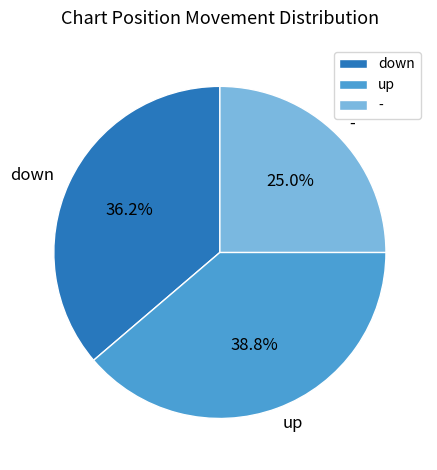

Which category has the biggest portion of the pie?

up